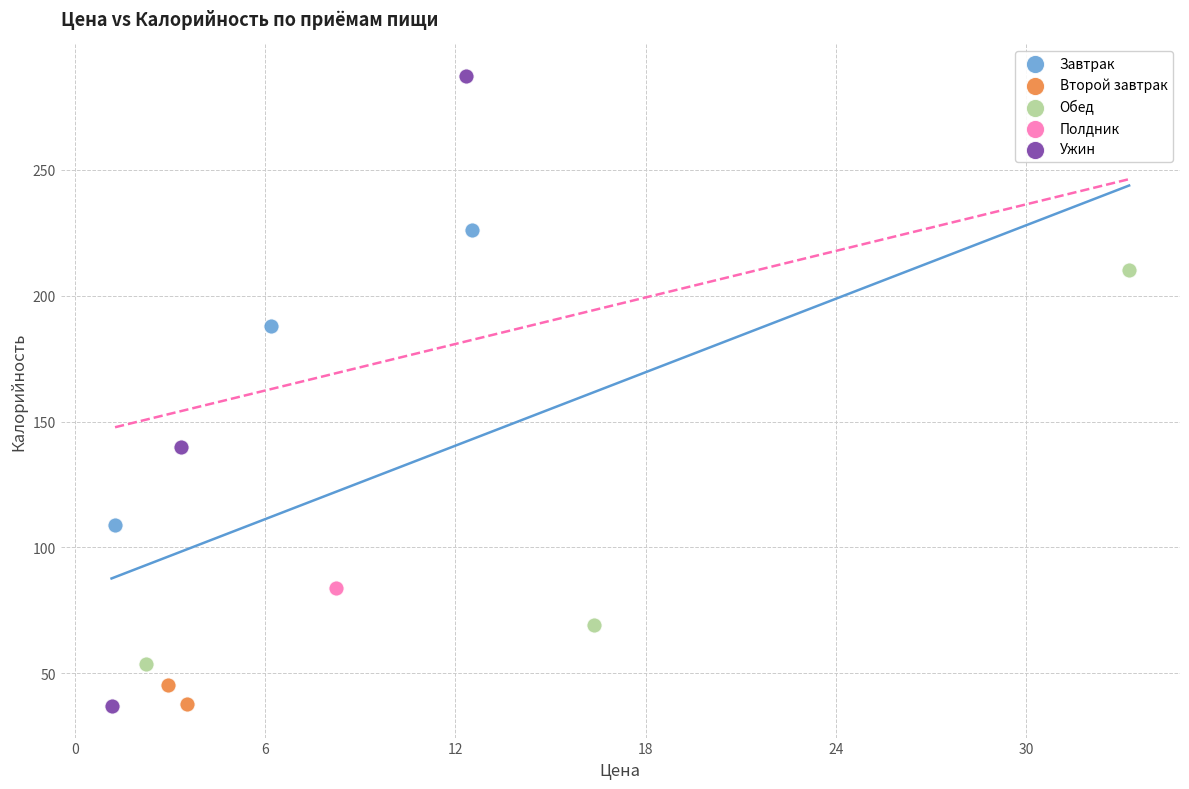

What are all the series names shown in the legend?

Завтрак, Второй завтрак, Обед, Полдник, Ужин